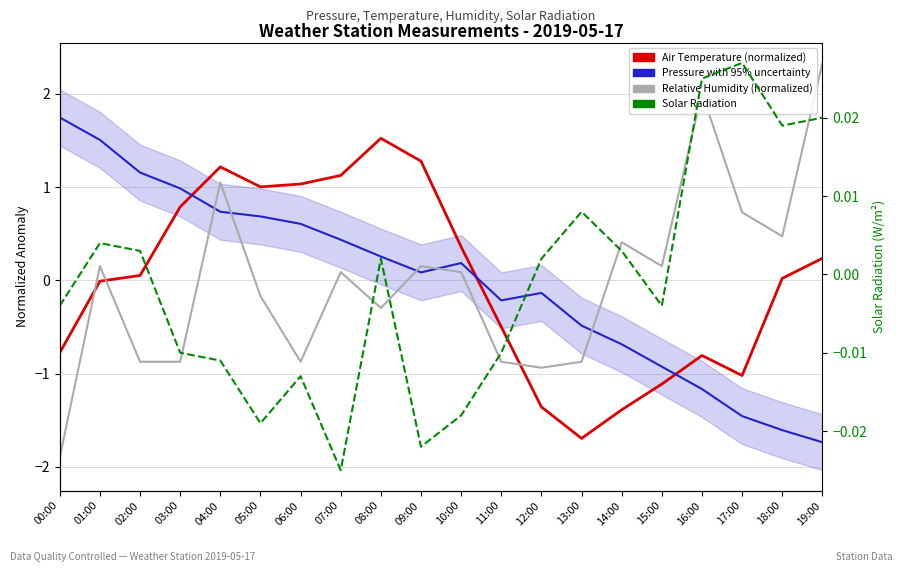

True or false: SRMeasQMS101R_1m and TAStat155_1m_1 cross at least once.

True